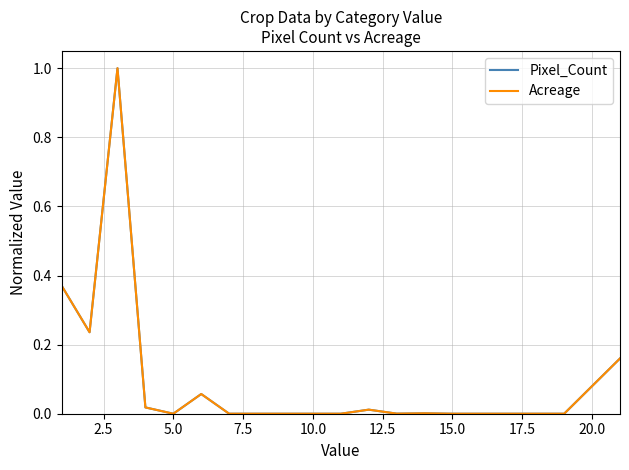

True or false: Pixel_Count and Acreage cross at least once.

False